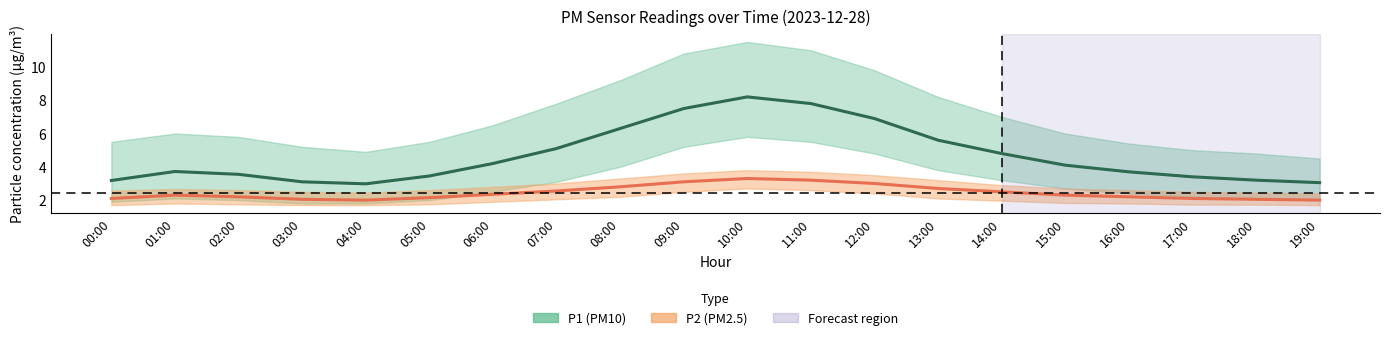

Reading left to right, transcribe all the data shown in this chart.

P1: 00:00=3.2	01:00=3.7	02:00=3.5	03:00=3.1	04:00=3.0	05:00=3.5	06:00=4.2	07:00=5.1	08:00=6.3	09:00=7.5	10:00=8.2	11:00=7.8	12:00=6.9	13:00=5.6	14:00=4.8	15:00=4.1	16:00=3.7	17:00=3.4	18:00=3.2	19:00=3.0
P1_upper: 00:00=5.5	01:00=6.0	02:00=5.8	03:00=5.2	04:00=4.9	05:00=5.5	06:00=6.5	07:00=7.8	08:00=9.2	09:00=10.8	10:00=11.5	11:00=11.0	12:00=9.8	13:00=8.2	14:00=7.0	15:00=6.0	16:00=5.4	17:00=5.0	18:00=4.8	19:00=4.5
P1_lower: 00:00=1.9	01:00=2.1	02:00=2.0	03:00=1.8	04:00=1.8	05:00=2.0	06:00=2.5	07:00=3.1	08:00=4.0	09:00=5.2	10:00=5.8	11:00=5.5	12:00=4.8	13:00=3.8	14:00=3.2	15:00=2.7	16:00=2.4	17:00=2.2	18:00=2.1	19:00=2.0
P2: 00:00=2.1	01:00=2.3	02:00=2.2	03:00=2.0	04:00=2.0	05:00=2.1	06:00=2.4	07:00=2.5	08:00=2.8	09:00=3.1	10:00=3.3	11:00=3.2	12:00=3.0	13:00=2.7	14:00=2.5	15:00=2.3	16:00=2.2	17:00=2.1	18:00=2.0	19:00=2.0
P2_upper: 00:00=2.6	01:00=2.7	02:00=2.6	03:00=2.5	04:00=2.5	05:00=2.6	06:00=2.8	07:00=3.0	08:00=3.3	09:00=3.6	10:00=3.8	11:00=3.7	12:00=3.5	13:00=3.2	14:00=2.9	15:00=2.7	16:00=2.6	17:00=2.5	18:00=2.5	19:00=2.4
P2_lower: 00:00=1.7	01:00=1.8	02:00=1.8	03:00=1.7	04:00=1.7	05:00=1.8	06:00=1.9	07:00=2.0	08:00=2.2	09:00=2.5	10:00=2.7	11:00=2.6	12:00=2.4	13:00=2.1	14:00=2.0	15:00=1.8	16:00=1.8	17:00=1.7	18:00=1.7	19:00=1.7